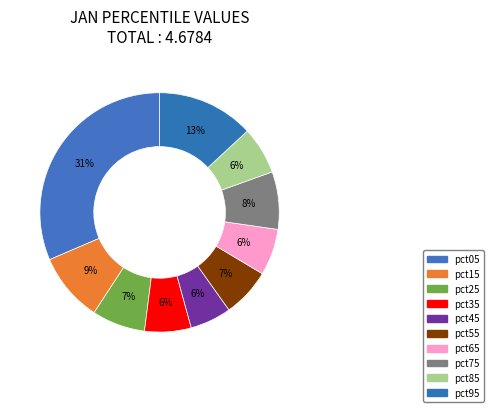

What percentage is NOT represented by pct45?

94.4%